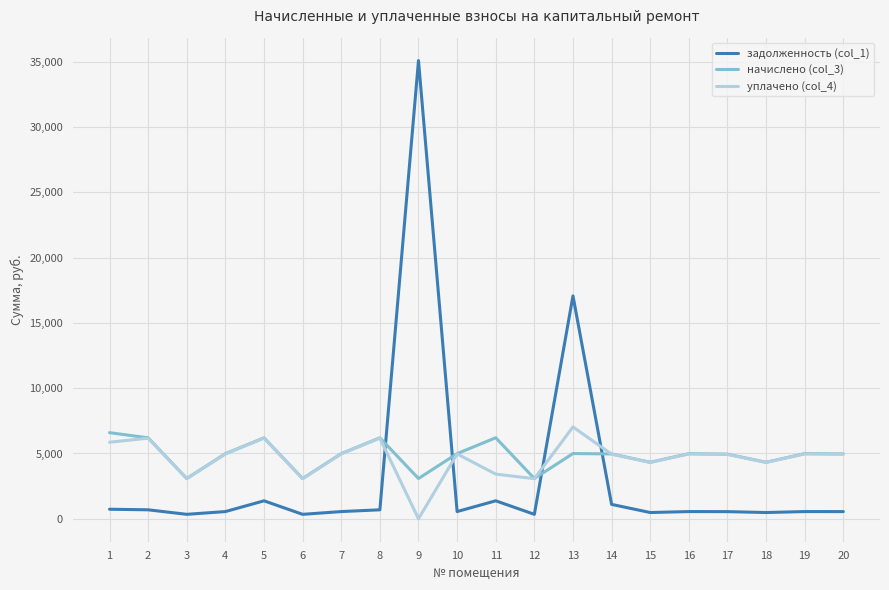

True or false: задолженность (col_1) has a value of 552.0 at 20.

True